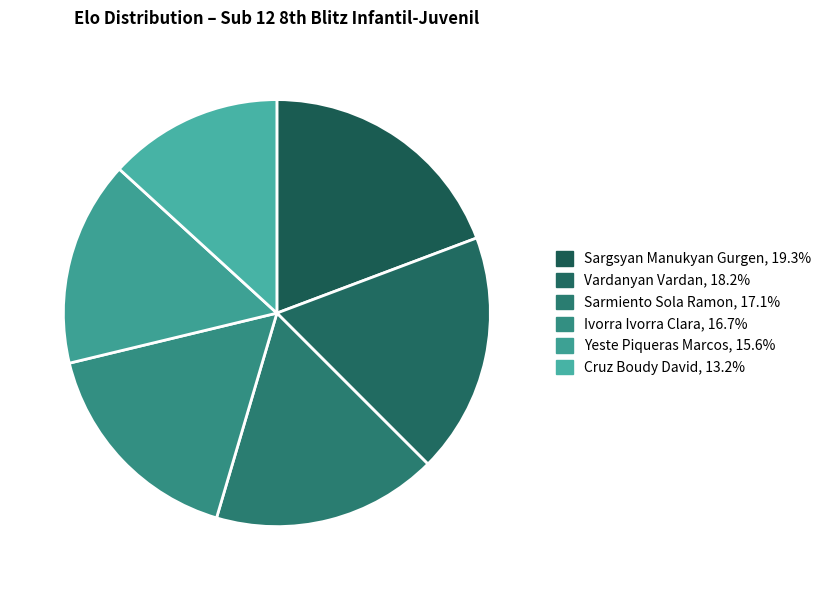

To the nearest percent, what is the average slice percentage?

17%